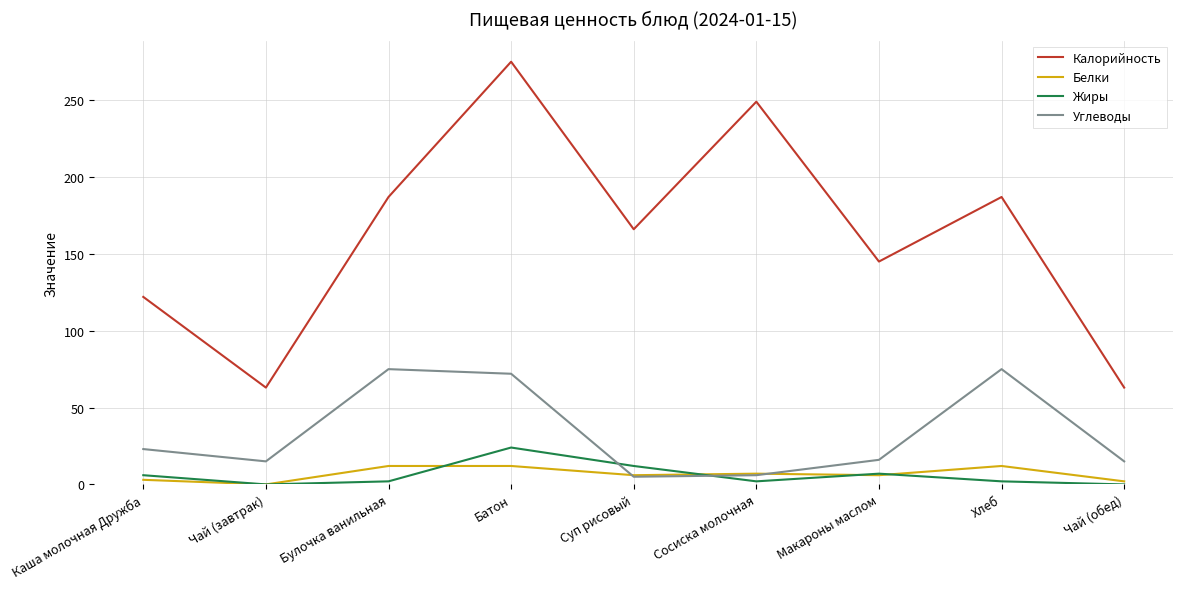

What is the approximate value of Калорийность at Чай (завтрак)?

63